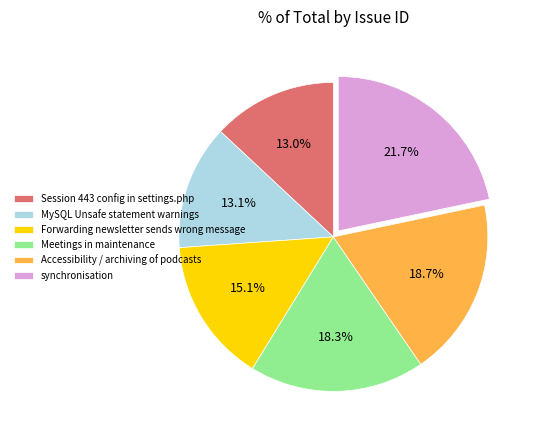

What percentage is the Meetings in maintenance slice, to the nearest percent?

18%